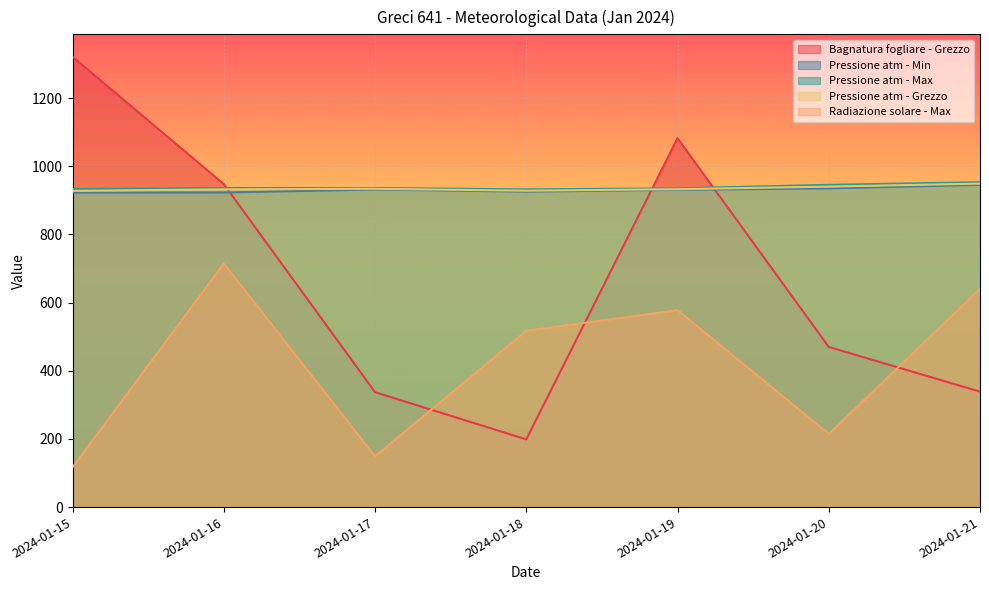

The Pressione atm - Min series shows 925.7 at 2024-01-18. True or false?

True